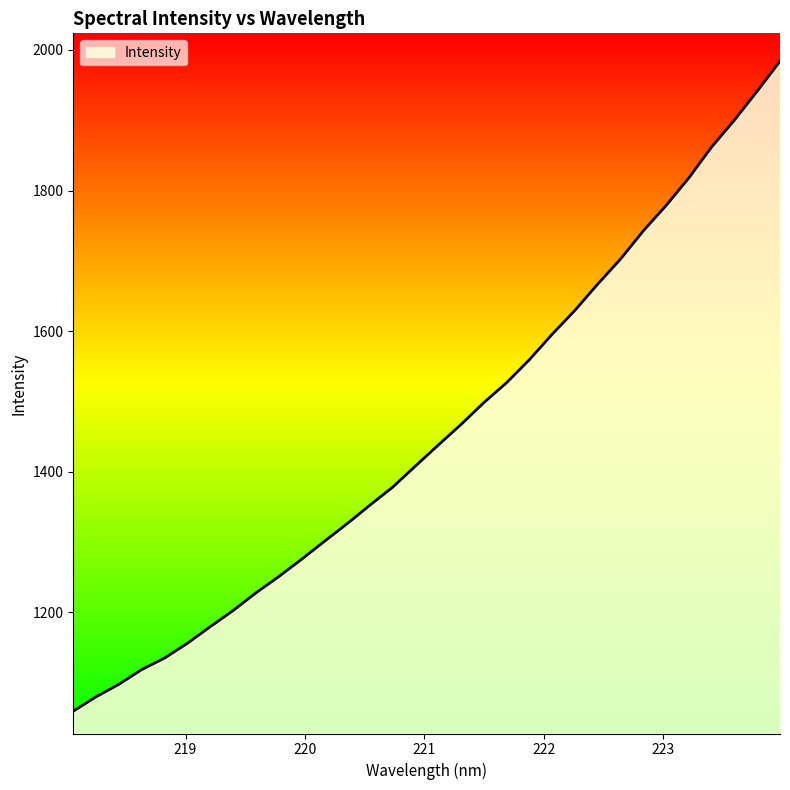

True or false: there are more than 0 points higher than both neighbors.

False